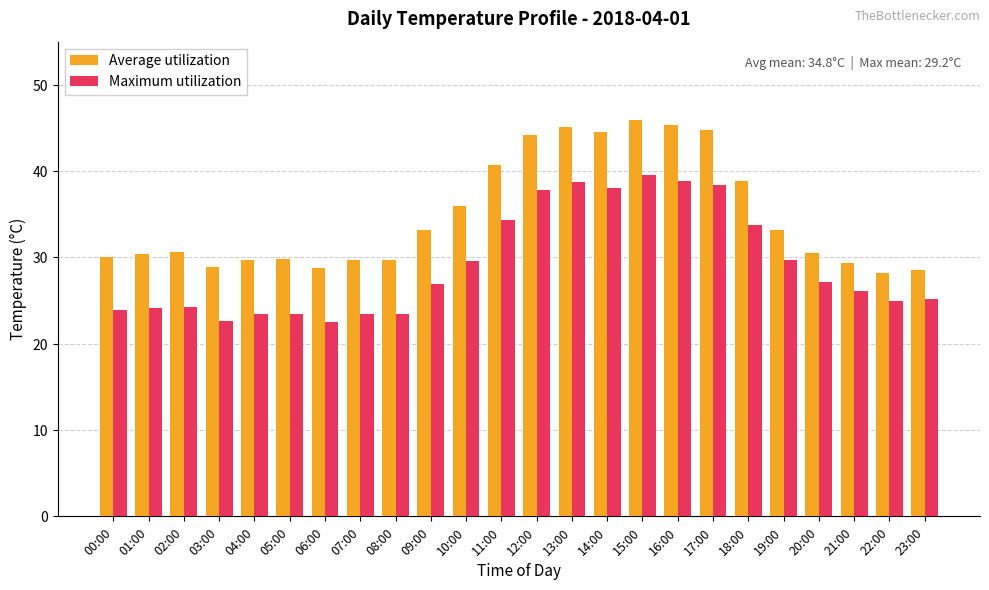

The value of Average utilization at 14:00 is 74.2. True or false?

False